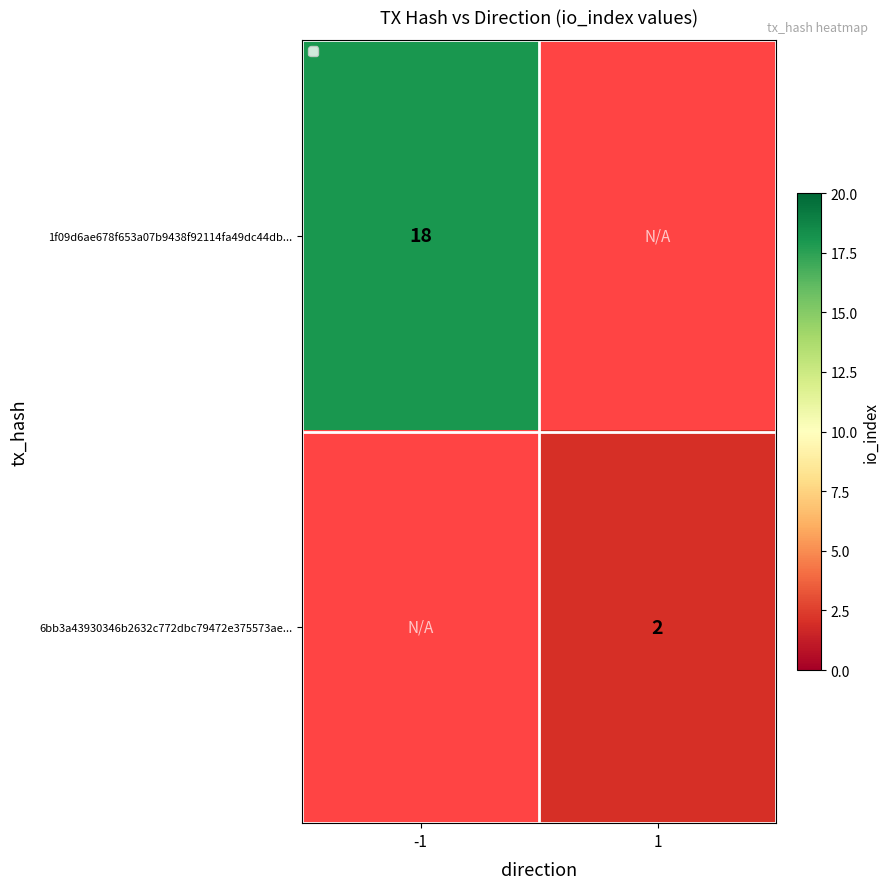

At which category does the chart reach its minimum across all series?

1